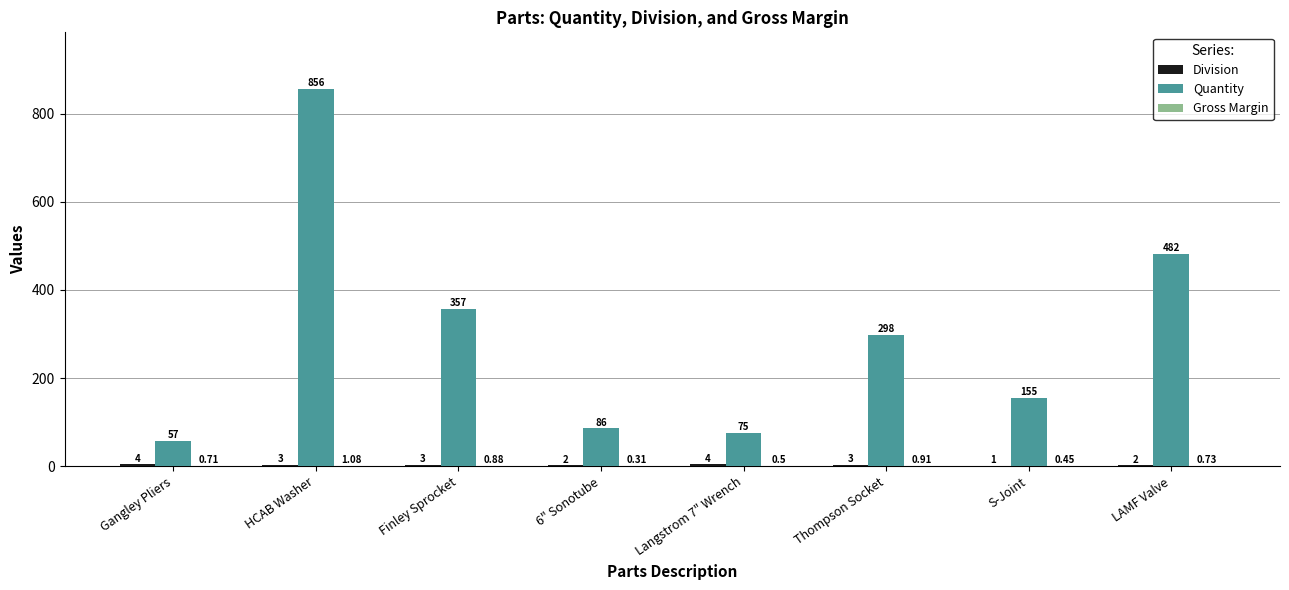

Which series has the largest total across all categories?

Quantity